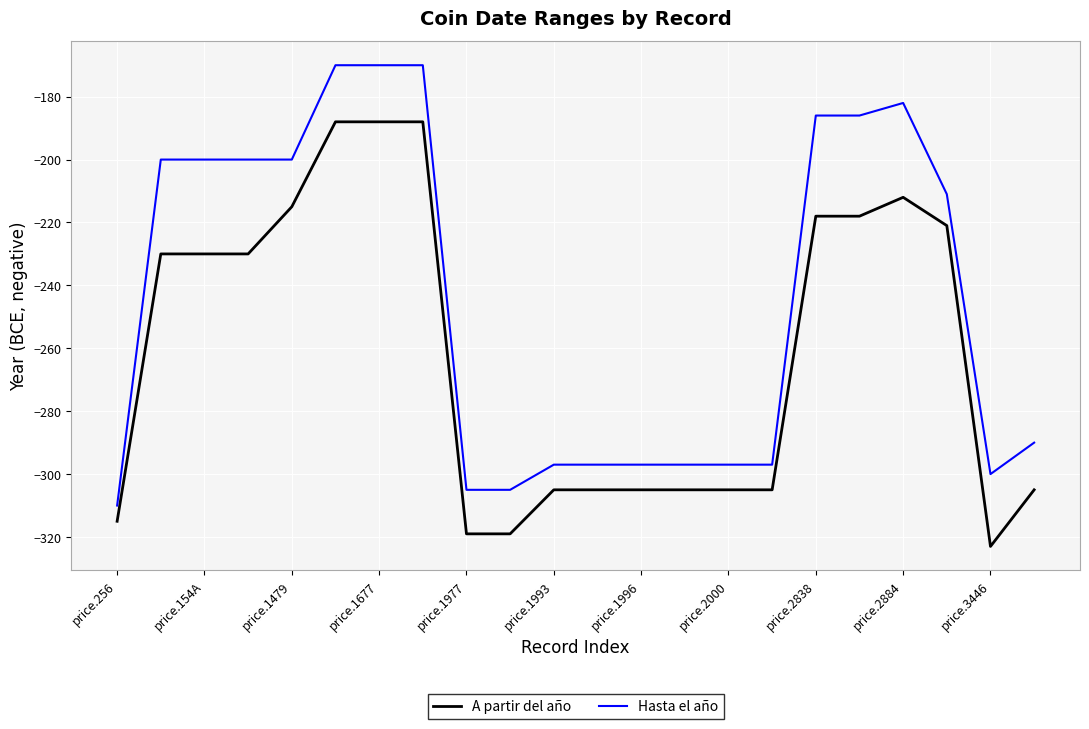

What are all the series names shown in the legend?

A partir del año, Hasta el año